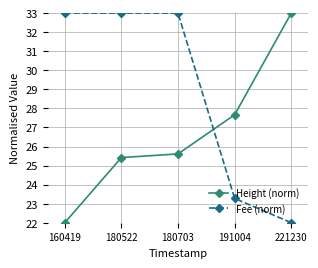

Reading left to right, transcribe all the data shown in this chart.

Height (norm): 160419=22.0	180522=25.4	180703=25.6	191004=27.7	221230=33.0
Fee (norm): 160419=33.0	180522=33.0	180703=33.0	191004=23.3	221230=22.0